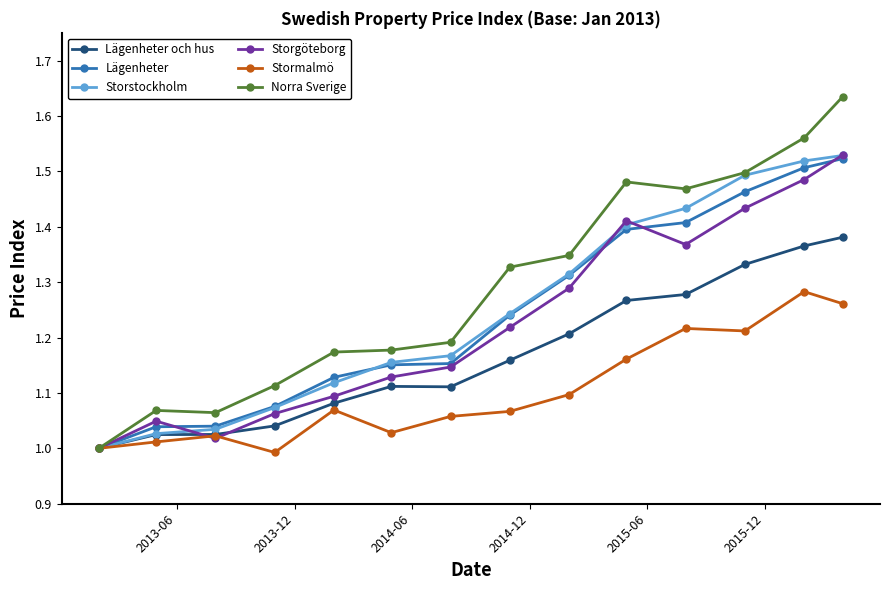

How many interior local valleys does the Storgöteborg series have?

2